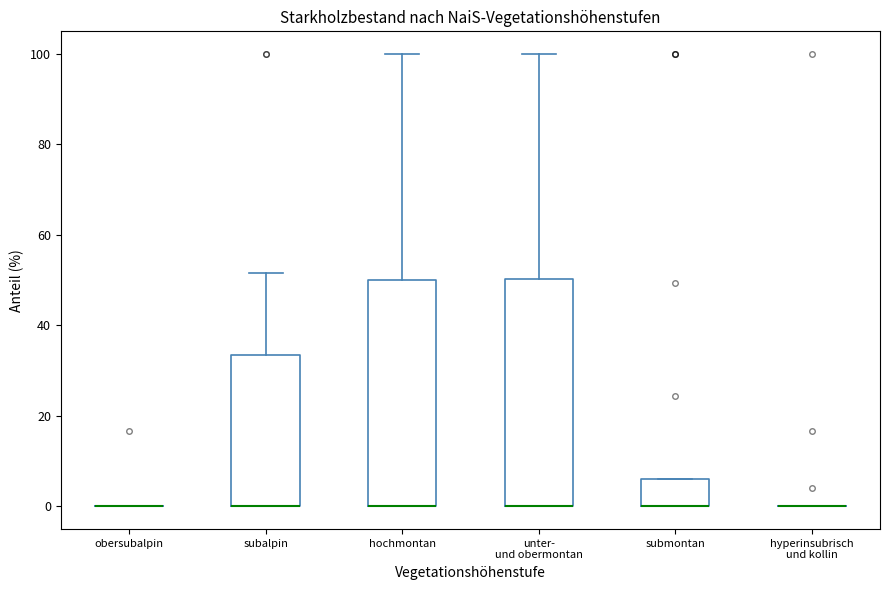

Reading left to right, transcribe this box plot: for each box, give where its median line is, the range the box spans, and where its two whiskers end, as read against the y-axis. The values are not printed on the chart, so give them approximately, as read against the axis.

obersubalpin: box collapsed to a line at 0, whiskers 0 to 0
subalpin: median 0 (drawn on the box's lower edge), box 0 to 34, whiskers 0 to 52
hochmontan: median 0 (drawn on the box's lower edge), box 0 to 50, whiskers 0 to 100
unter- und obermontan: median 0 (drawn on the box's lower edge), box 0 to 50, whiskers 0 to 100
submontan: median 0 (drawn on the box's lower edge), box 0 to 6, whiskers 0 to 6
hyperinsubrisch und kollin: box collapsed to a line at 0, whiskers 0 to 0